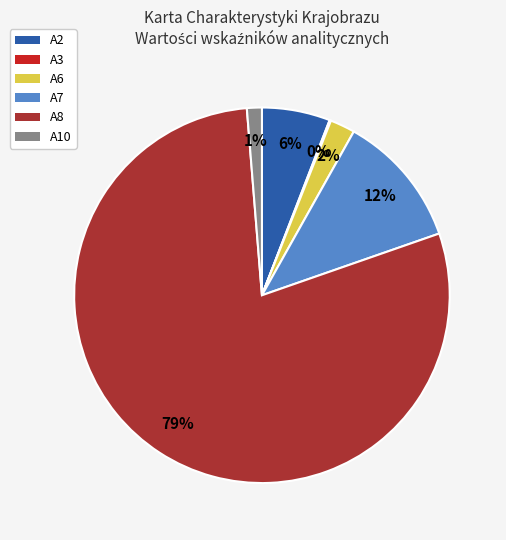

What is the majority slice?

A8